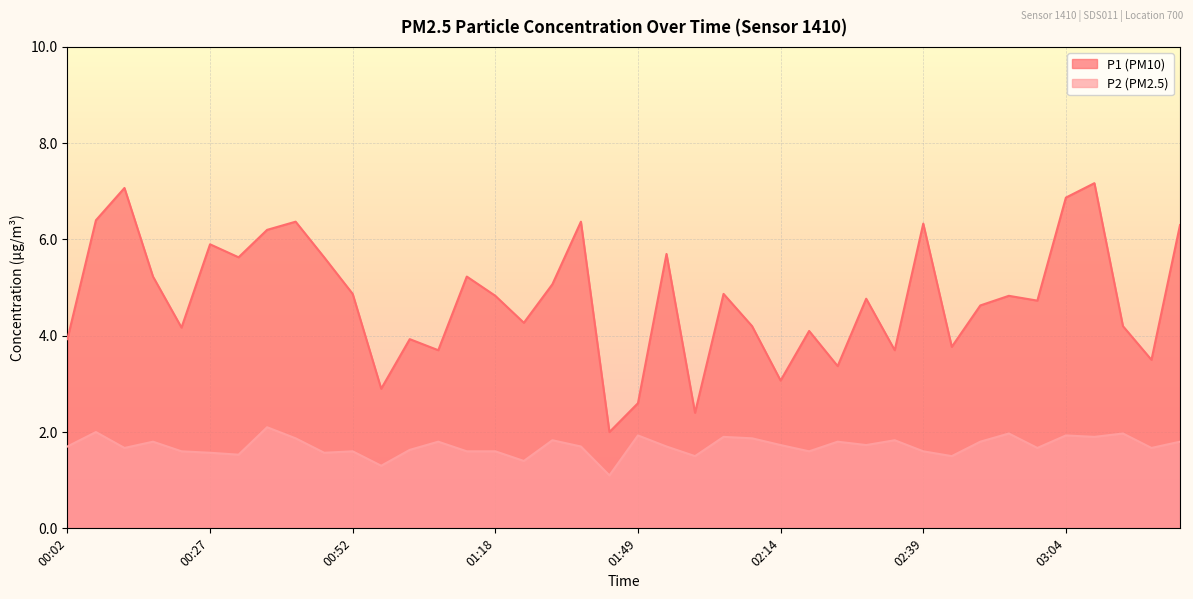

How many categories are shown in the chart?

40